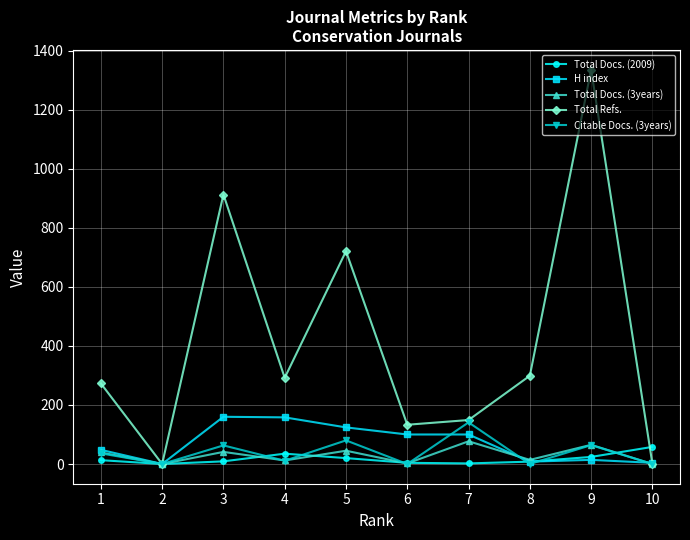

True or false: Citable Docs. (3years) has more than 2 interior local peaks.

True